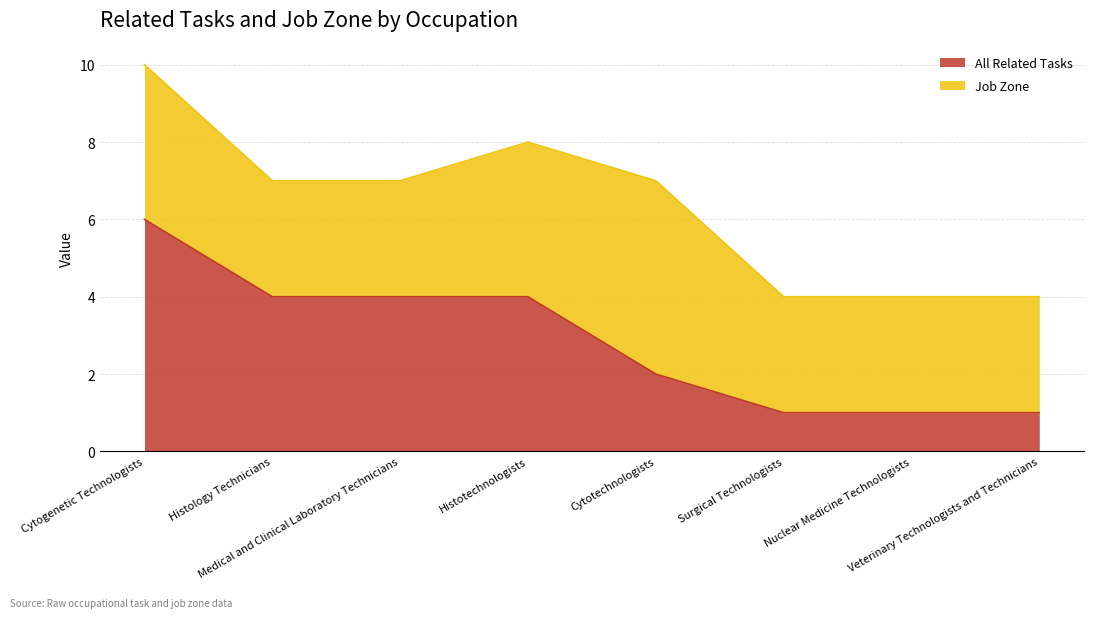

What is the difference between the maximum and minimum values?

5